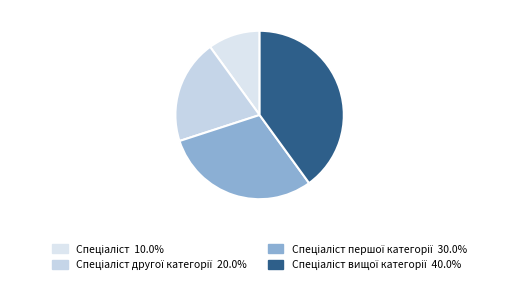

Which category has the smallest portion of the pie?

Спеціаліст